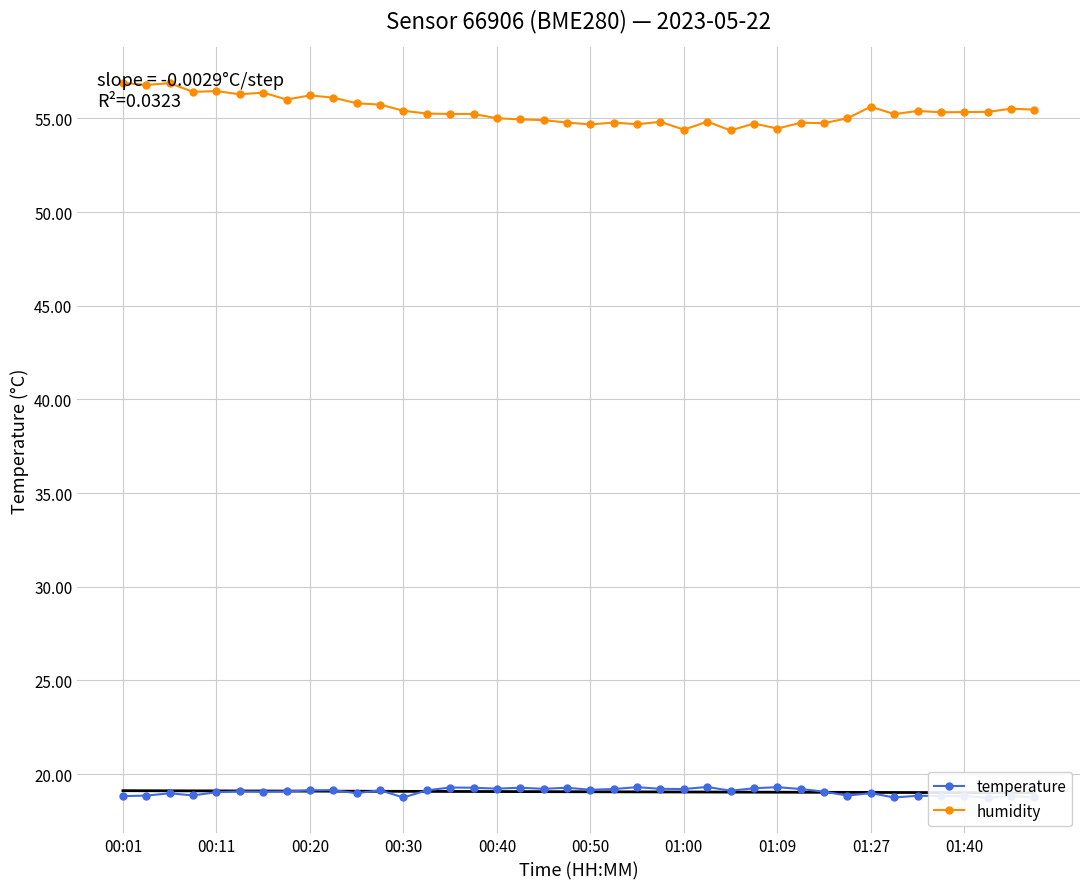

At 25, list the series in order from largest to smallest.

humidity, temperature